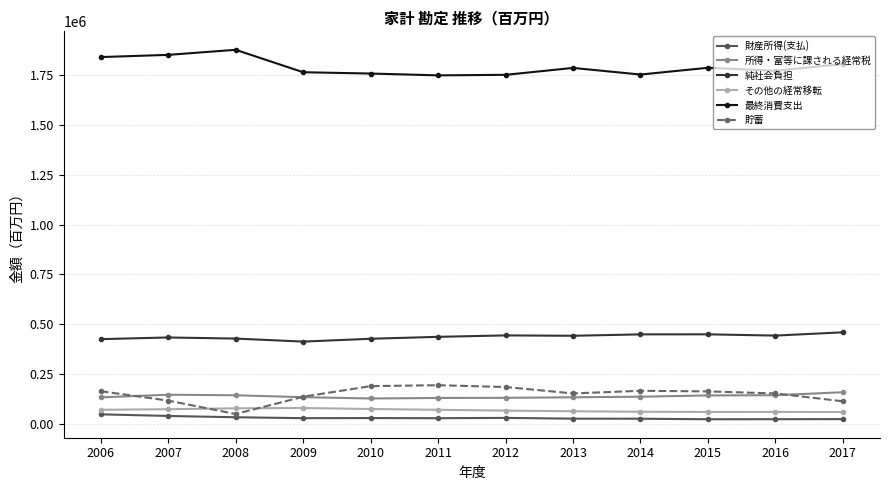

What is the maximum value for その他の経常移転?

78977